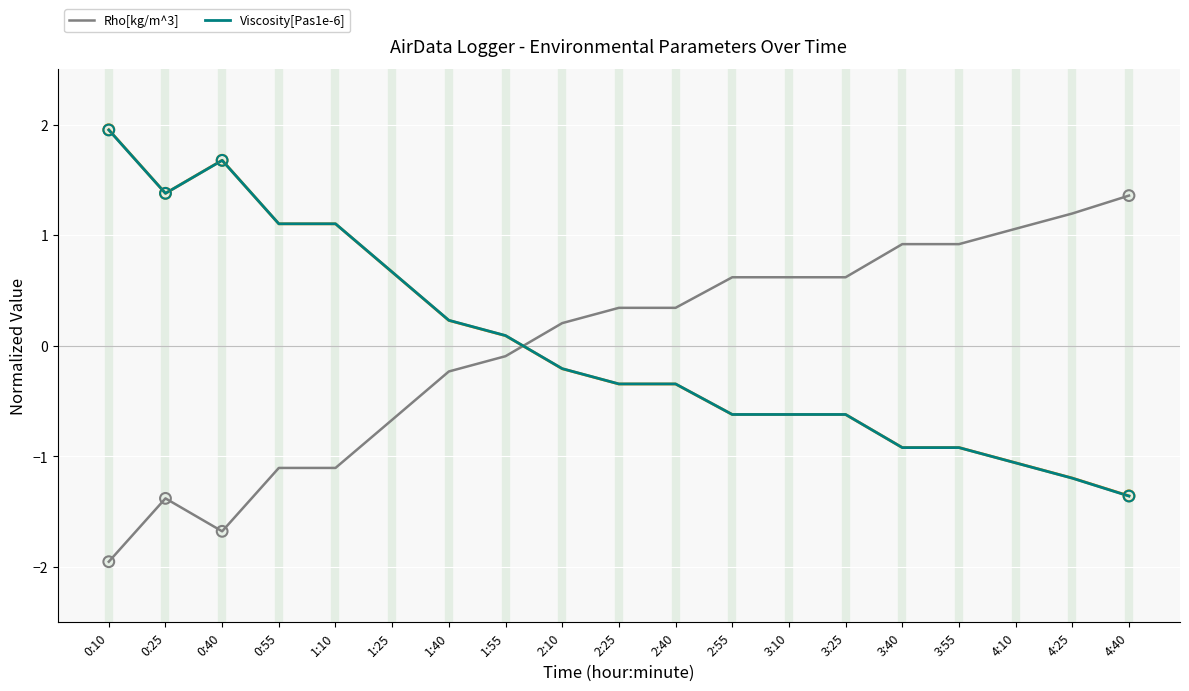

Which series has the largest total across all categories?

Viscosity[Pas1e-6]